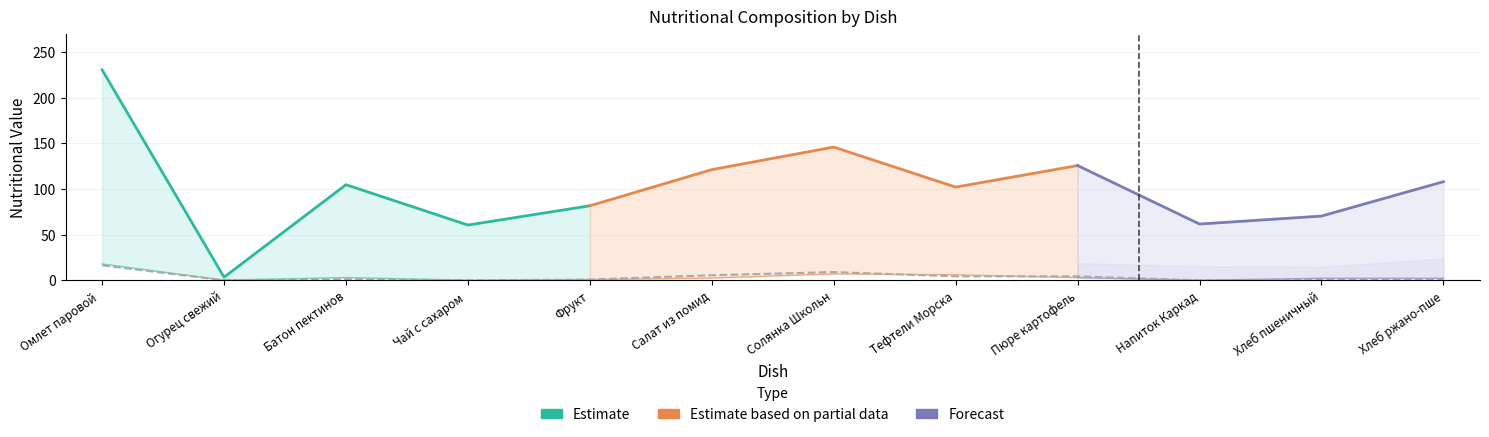

What is the highest value of the Белки series?

17.9